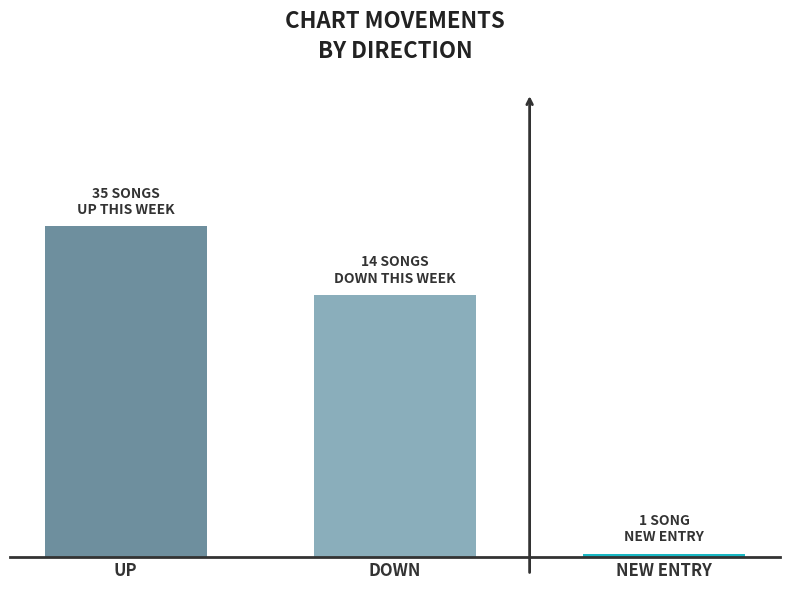

Rank the categories by value from lowest to highest.

NEW ENTRY, DOWN, UP